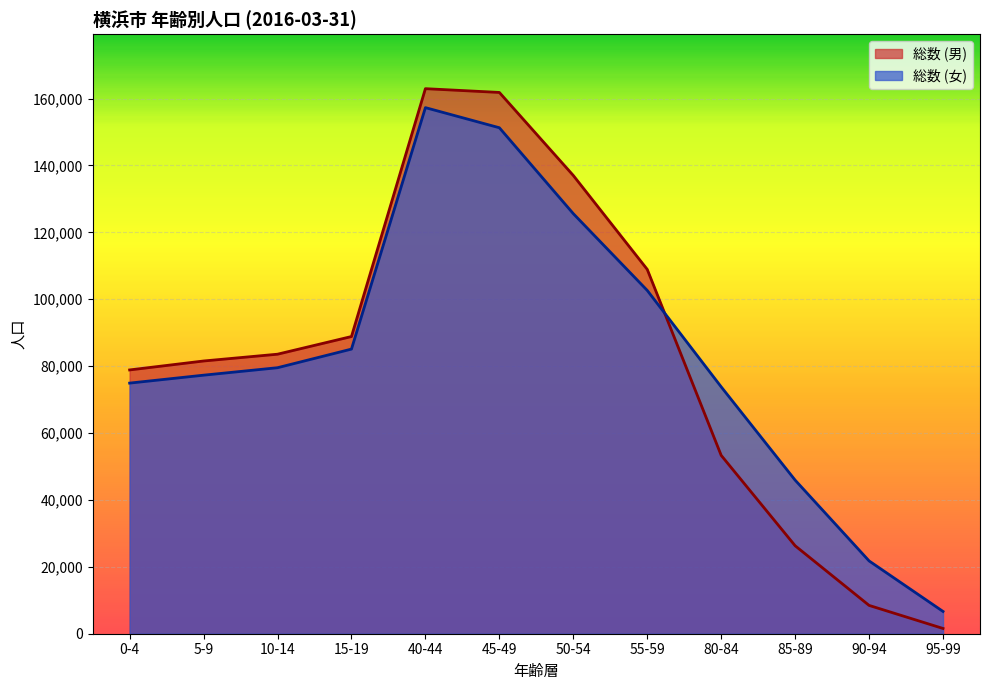

What is the spread (max minus min) of values at 5-9?

4240